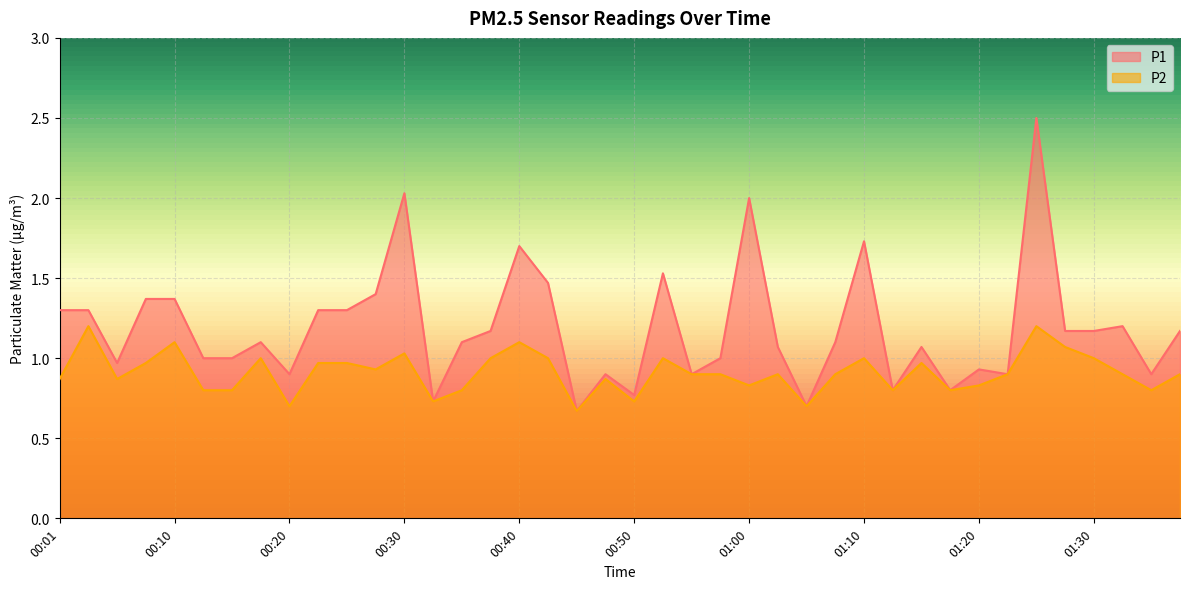

What is the label of the 26th point from the right?

00:35